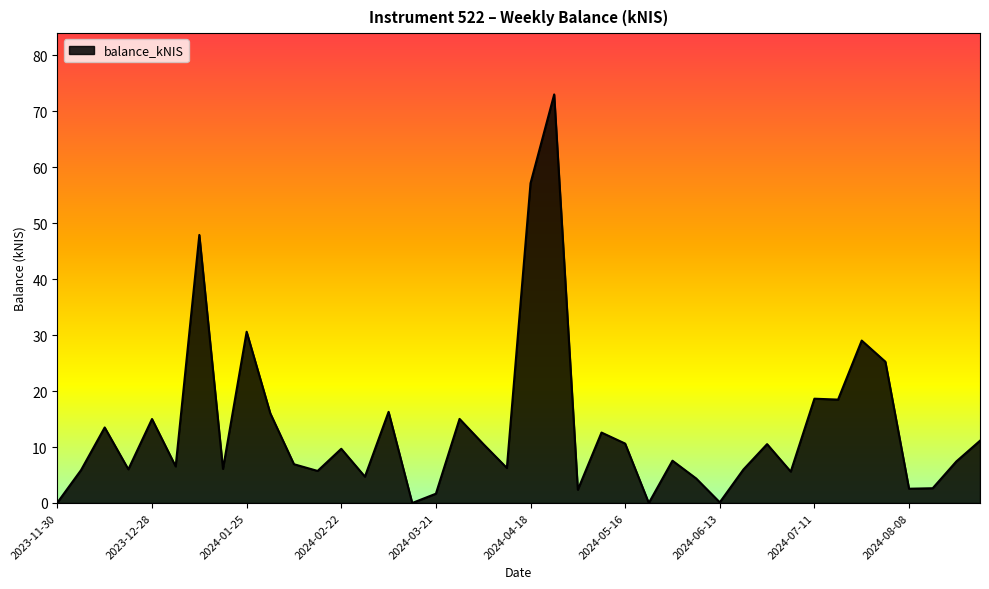

What is the maximum value shown in the chart?

73.0